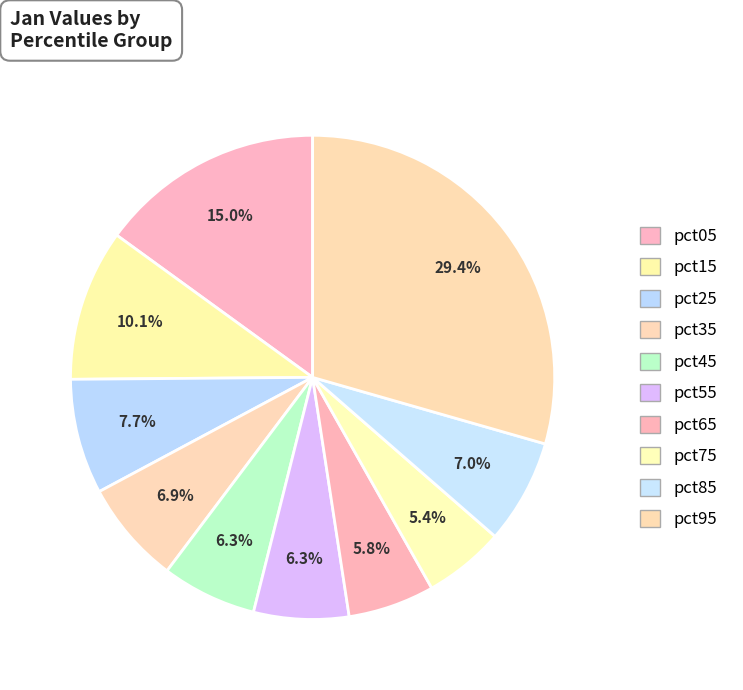

Does pct05 account for over 50% of the chart?

No